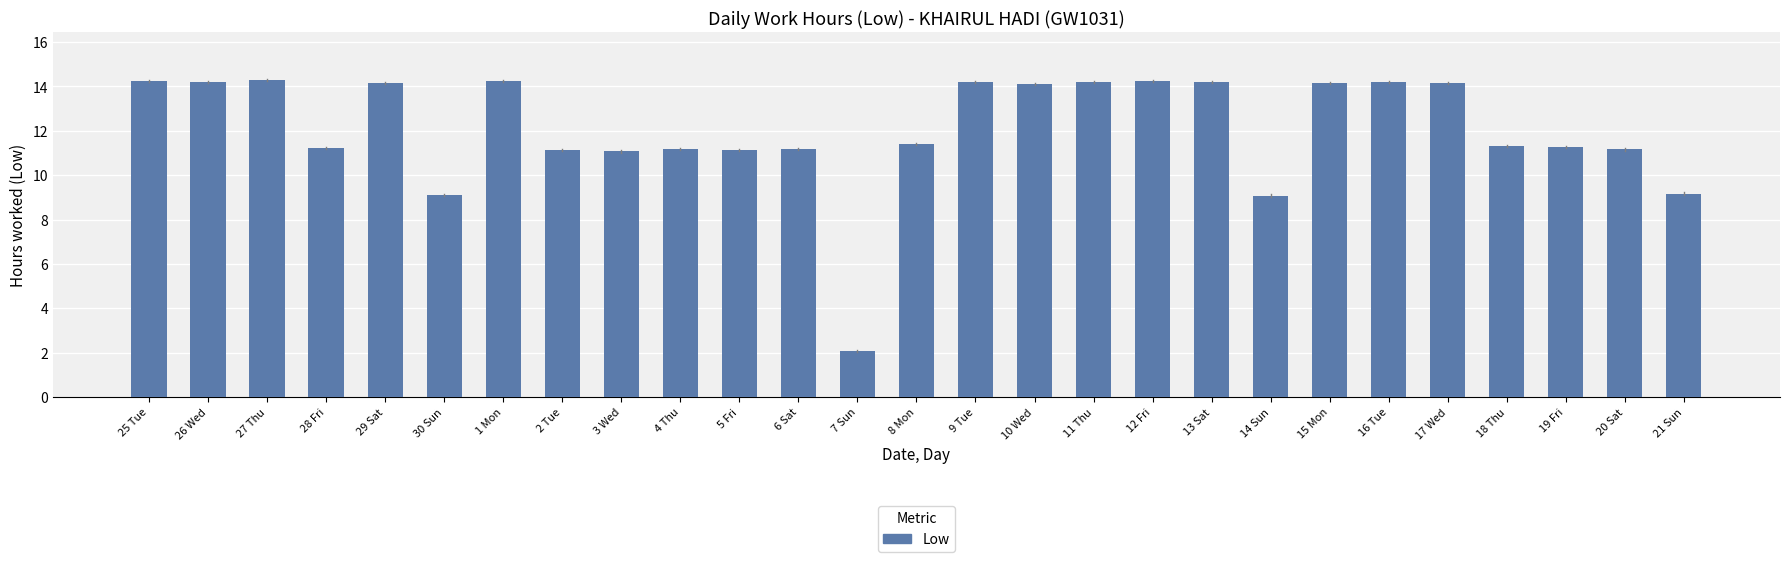

What is the change in value from 28 Fri to 16 Tue?

+3.0